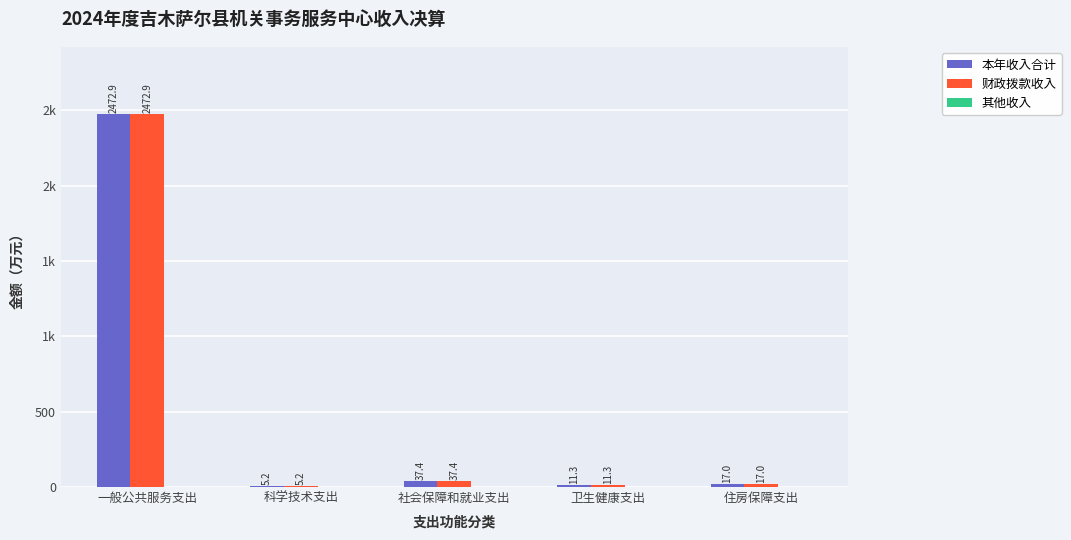

At which category does the chart reach its peak across all series?

一般公共服务支出